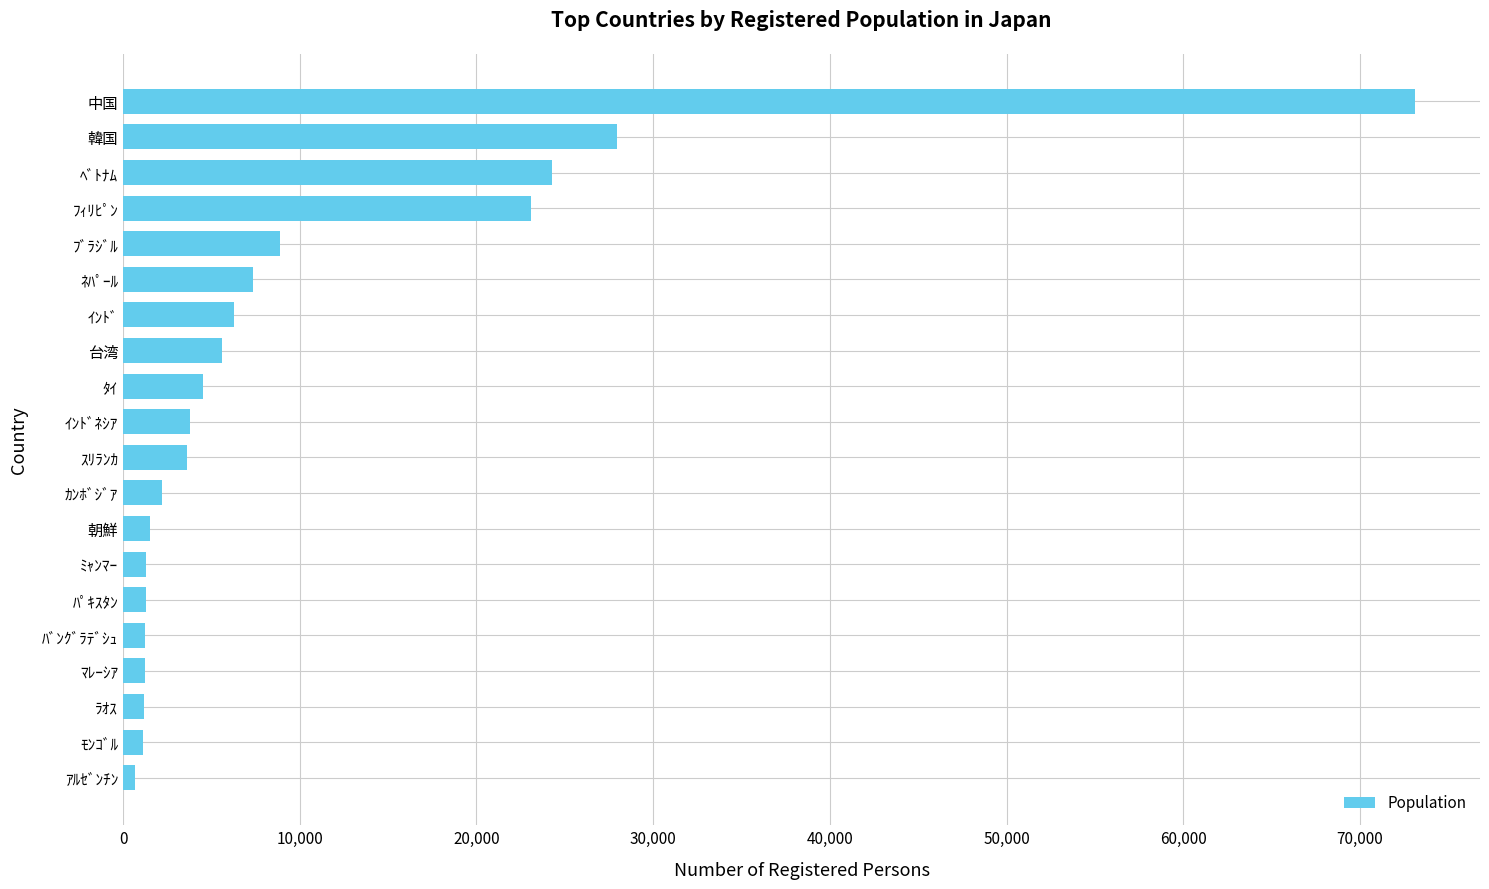

What is the sum of all values?

200368